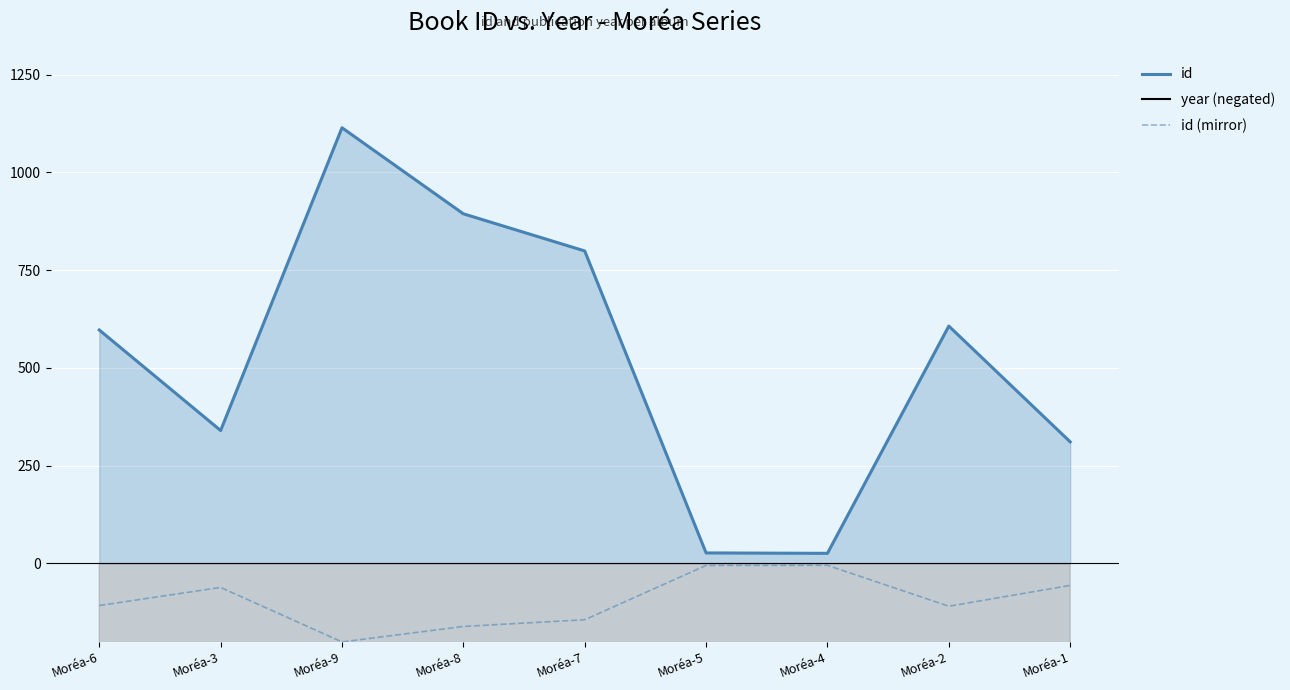

What is the label of the 2nd point from the right?

Moréa-2